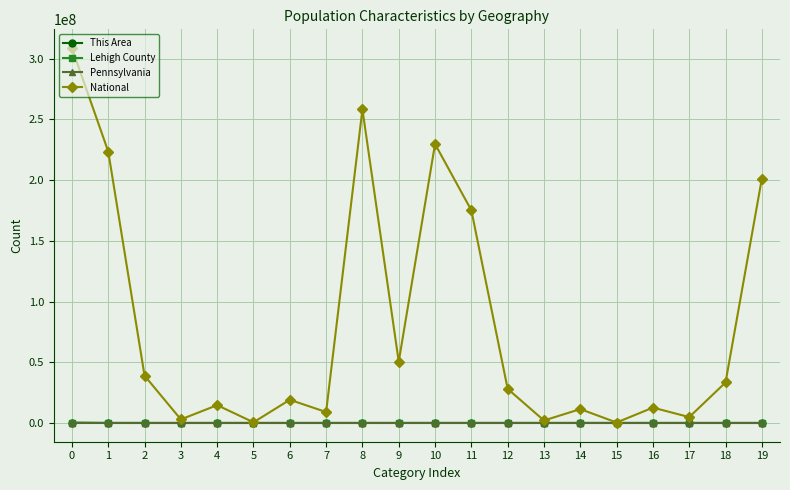

How many categories are shown in the chart?

20